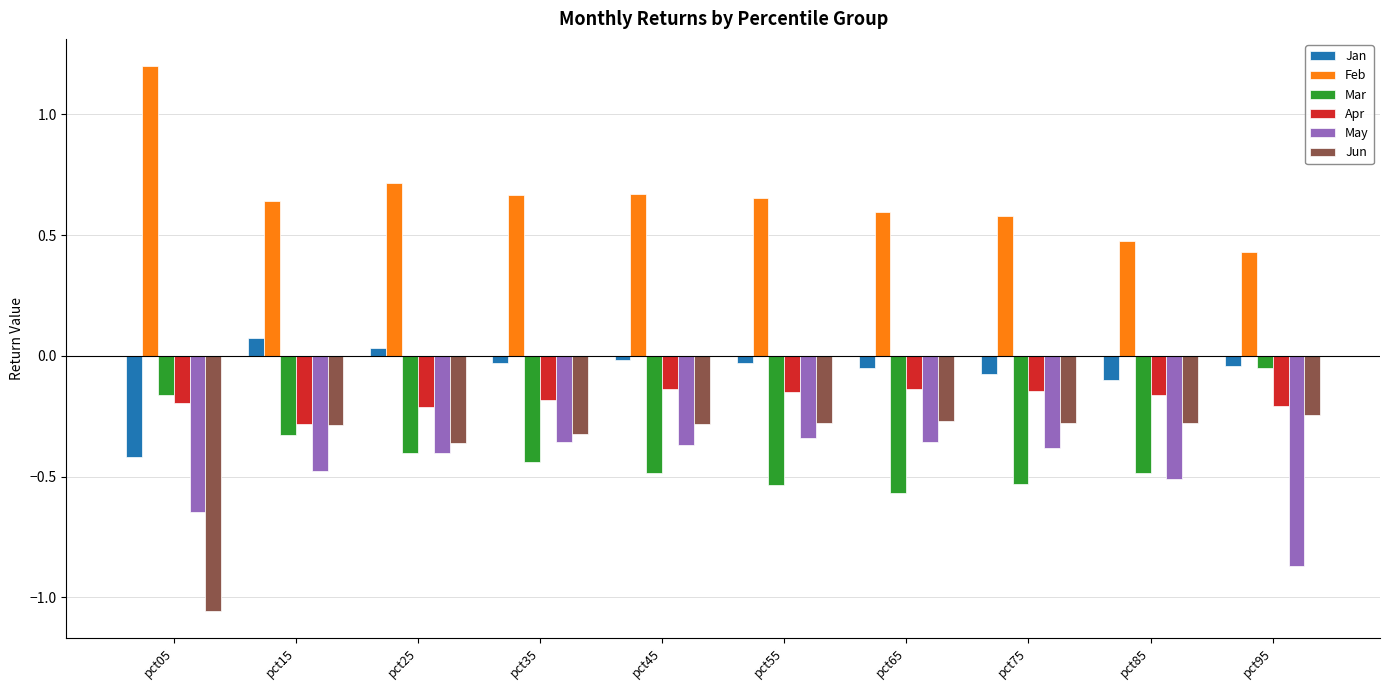

What are all the series names shown in the legend?

Jan, Feb, Mar, Apr, May, Jun